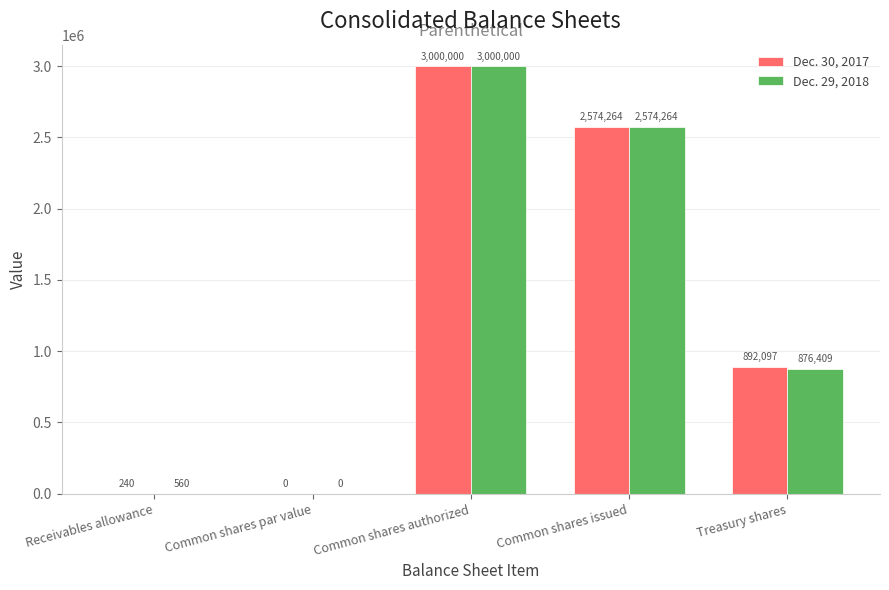

What is the total value across all series at Receivables allowance?

800.0